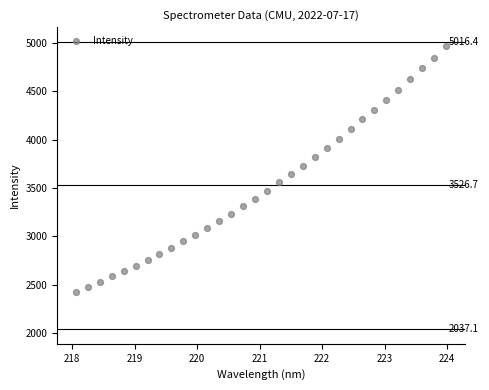

What is the range of X values (max minus min)?

5.9